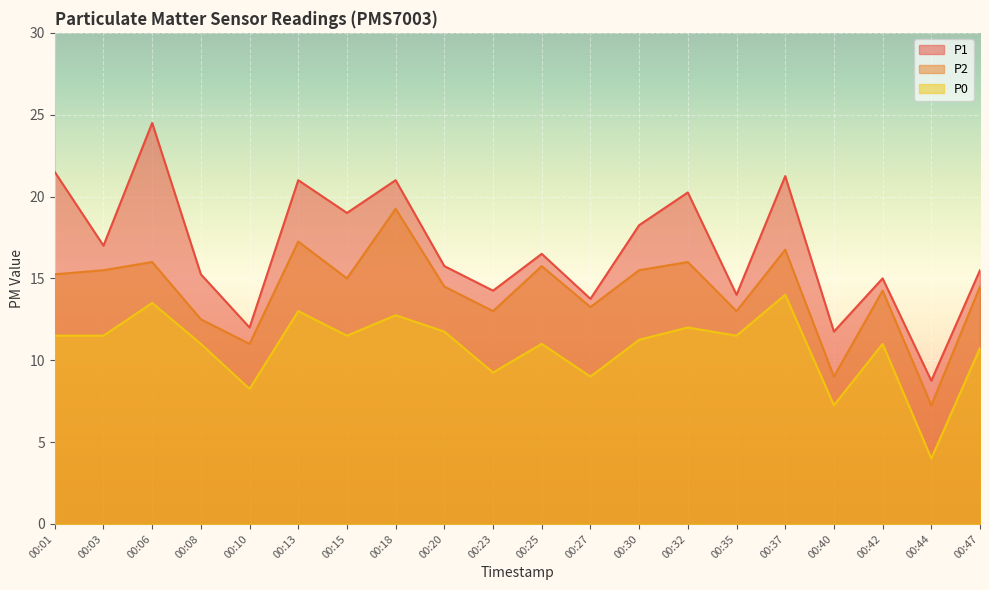

What are all the series names shown in the legend?

P1, P2, P0